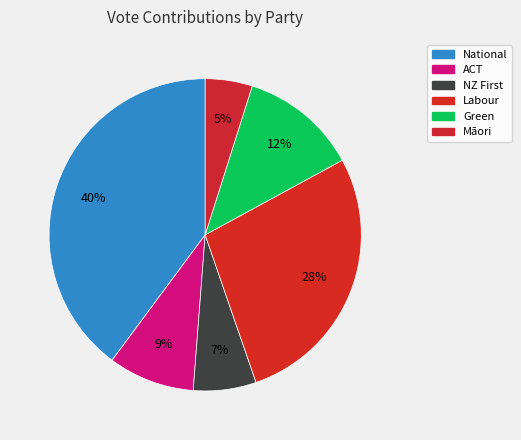

The ACT slice represents 19% of the pie. True or false?

False